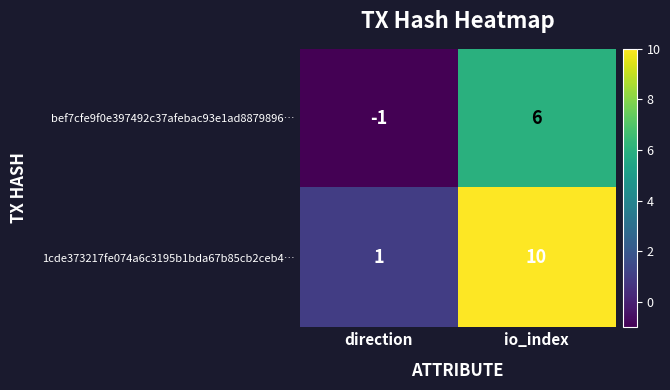

Is it true that bef7cfe9f0e397492c37afebac93e1ad8879896… equals 6 at io_index?

True